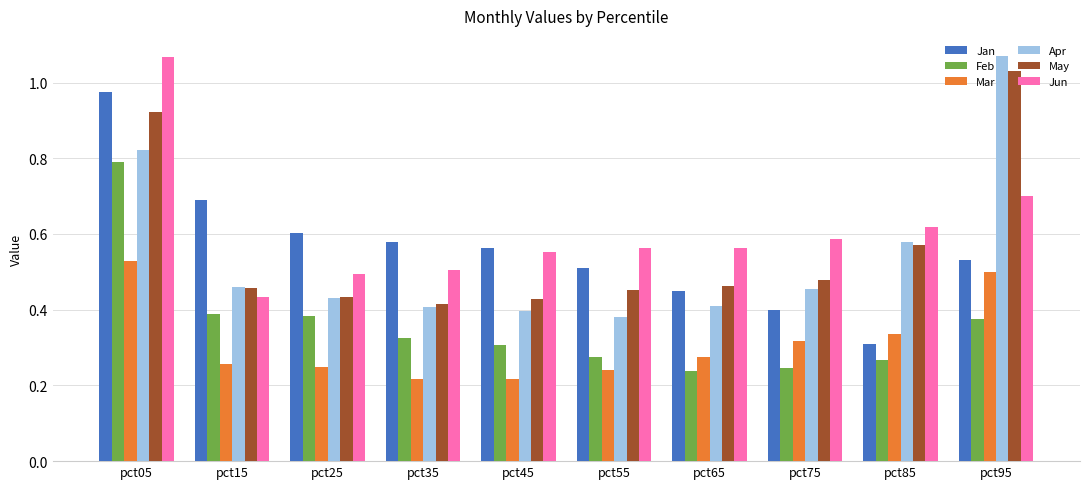

Between pct15 and pct95, which series saw the biggest shift?

Apr